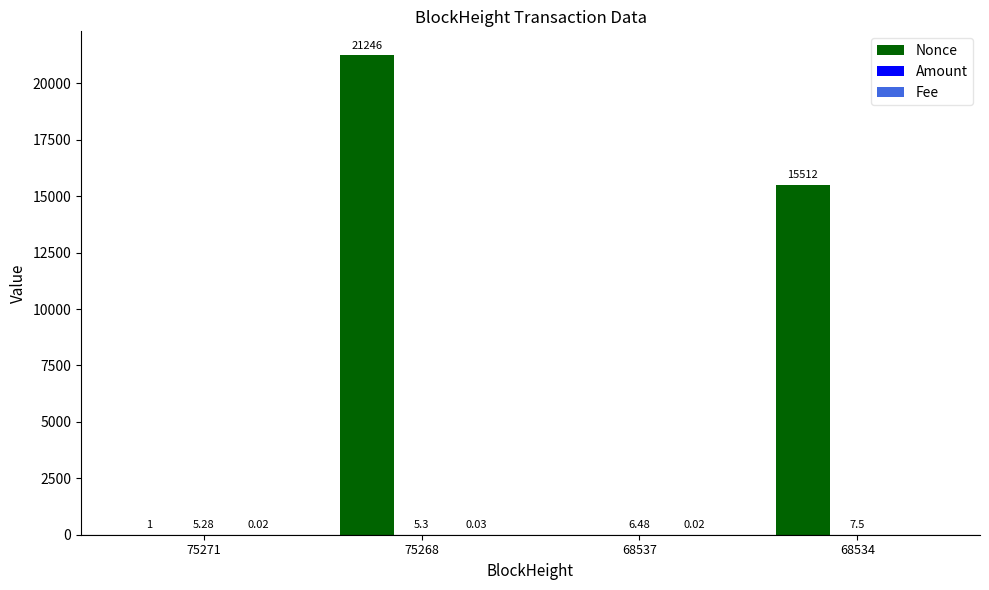

Are the bars grouped side by side (vs. stacked)?

Yes